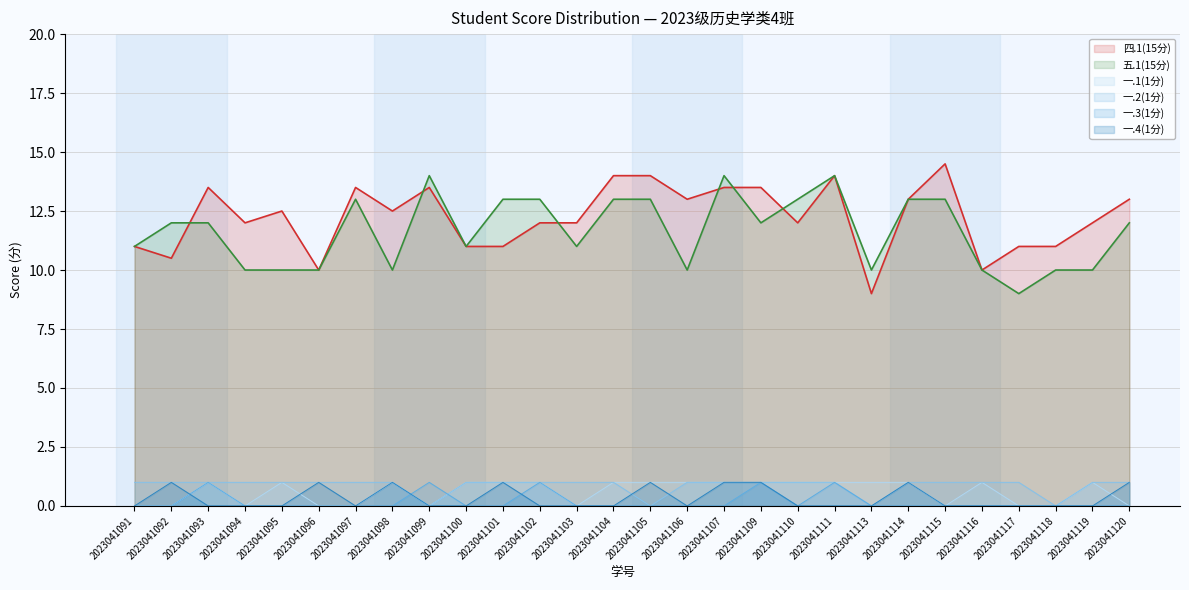

At which label does 一.4(1分) reach its peak?

2023041092